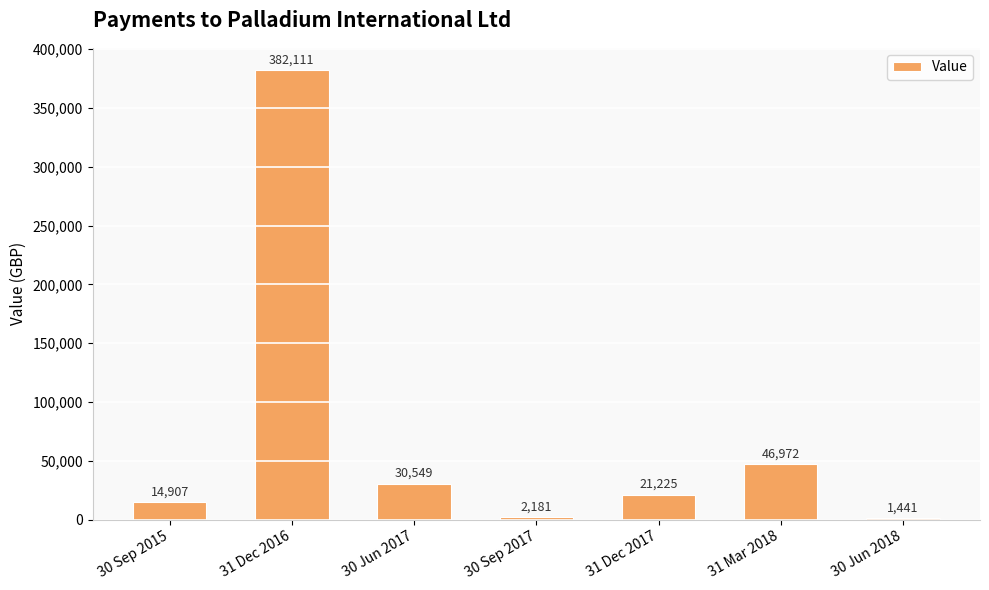

What is the approximate value at 30 Sep 2015, to the nearest 50?

14900